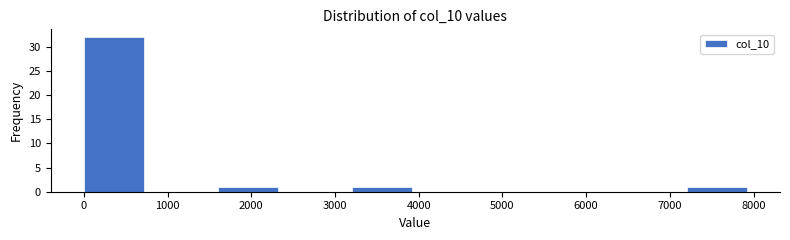

Reading left to right, list every bar in this chart as the range it spans on the x-axis followed by its height. The values are not printed on the chart, so give them approximately, as read against the axis.

0 to 800: 32
800 to 1600: 0
1600 to 2400: 1
2400 to 3200: 0
3200 to 4000: 1
4000 to 4800: 0
4800 to 5600: 0
5600 to 6400: 0
6400 to 7200: 0
7200 to 8000: 1